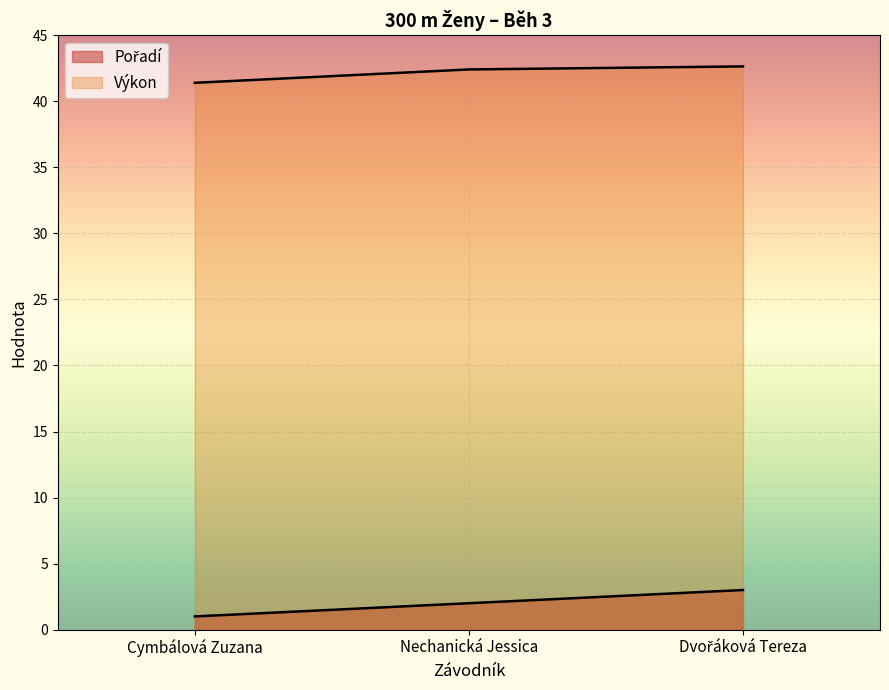

What is the difference between the Pořadí values at Dvořáková Tereza and Nechanická Jessica?

1.0